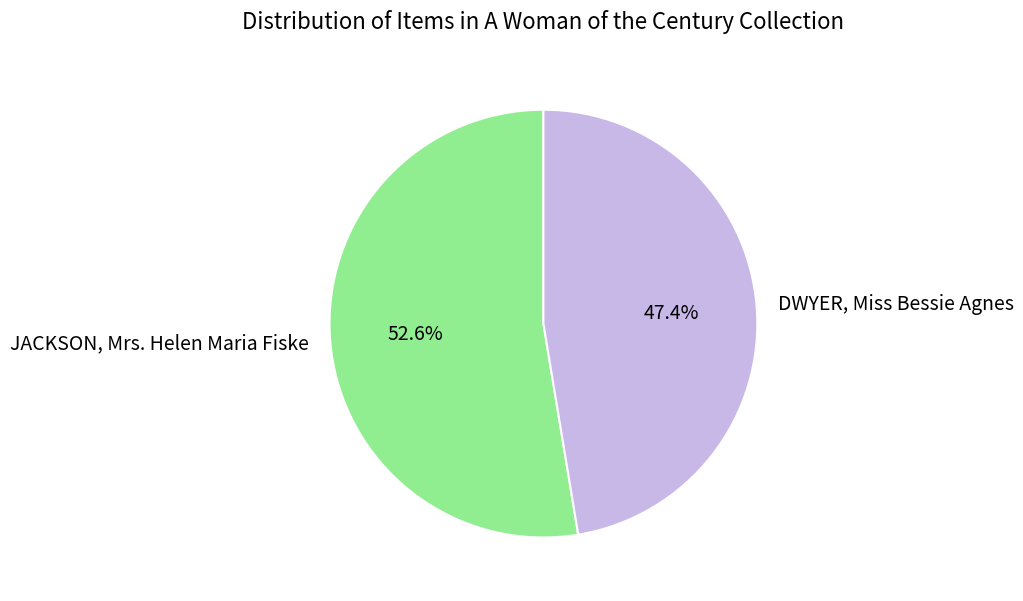

Do DWYER, Miss Bessie Agnes and JACKSON, Mrs. Helen Maria Fiske together represent more than half of the pie?

Yes